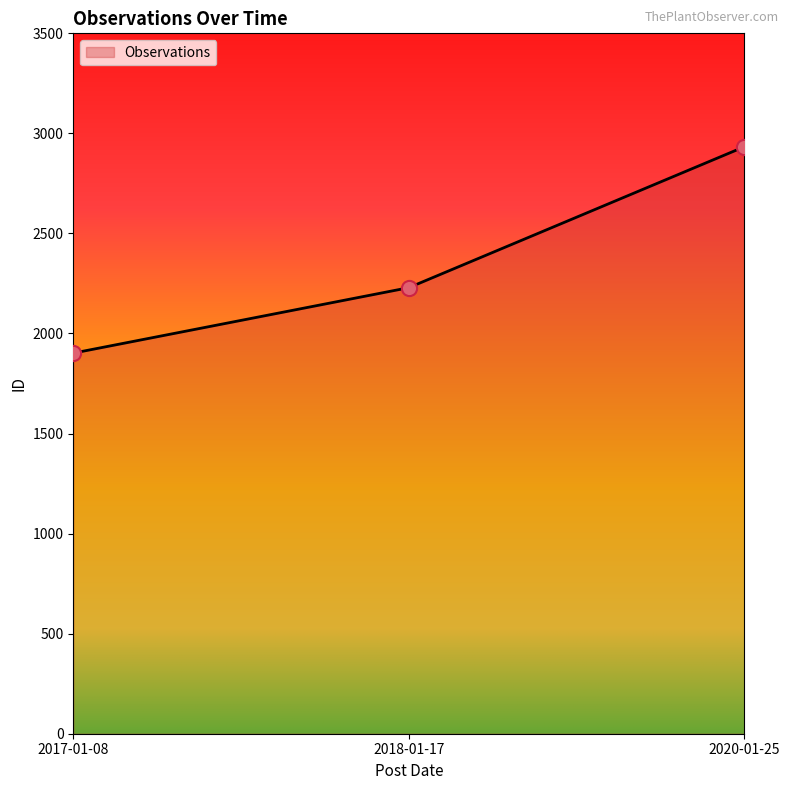

What is the ratio of the value at 2017-01-08 to the value at 2018-01-17?

0.9